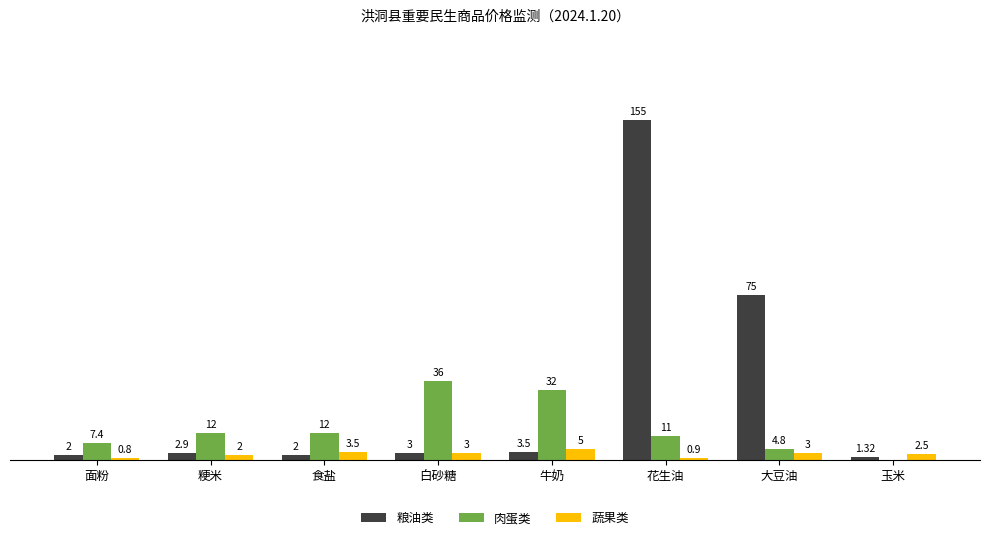

Is the value of 肉蛋类 at 粳米 greater than the value of 蔬果类 at 面粉?

Yes